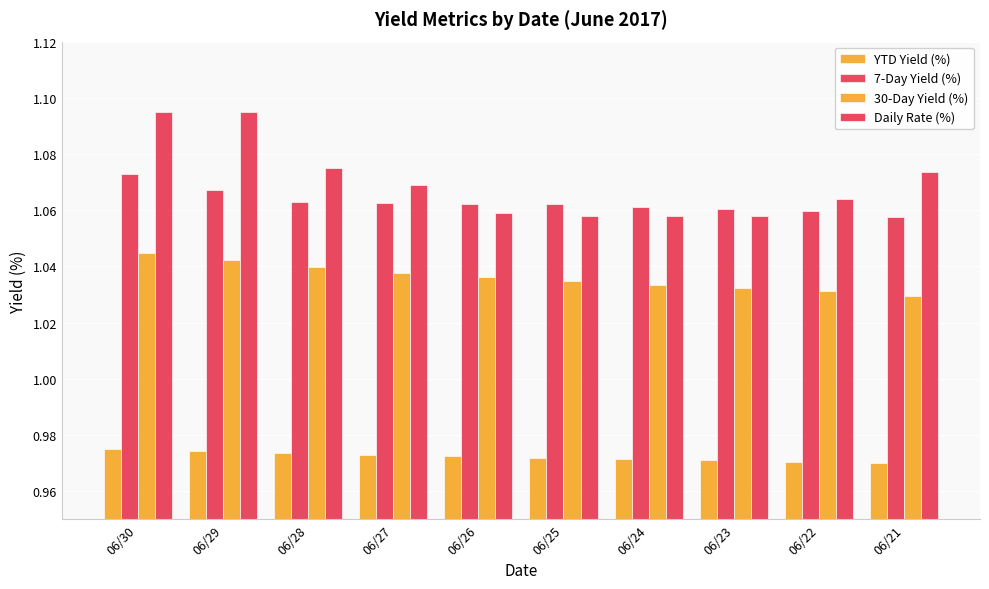

Which has a higher value, 06/21 or 06/28?

06/28